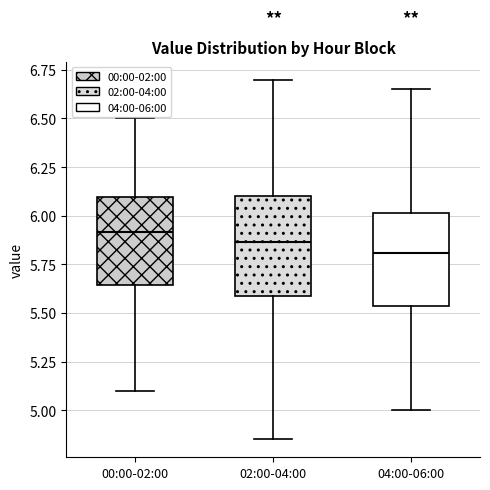

Reading left to right, read every box against the y-axis: the position of its median line, the range the box covers, and the ends of its whiskers. The values are not printed on the chart, so give them approximately, as read against the axis.

00:00-02:00: median 5.90, box 5.65 to 6.10, whiskers 5.10 to 6.50
02:00-04:00: median 5.85, box 5.60 to 6.10, whiskers 4.85 to 6.70
04:00-06:00: median 5.80, box 5.55 to 6.00, whiskers 5.00 to 6.65